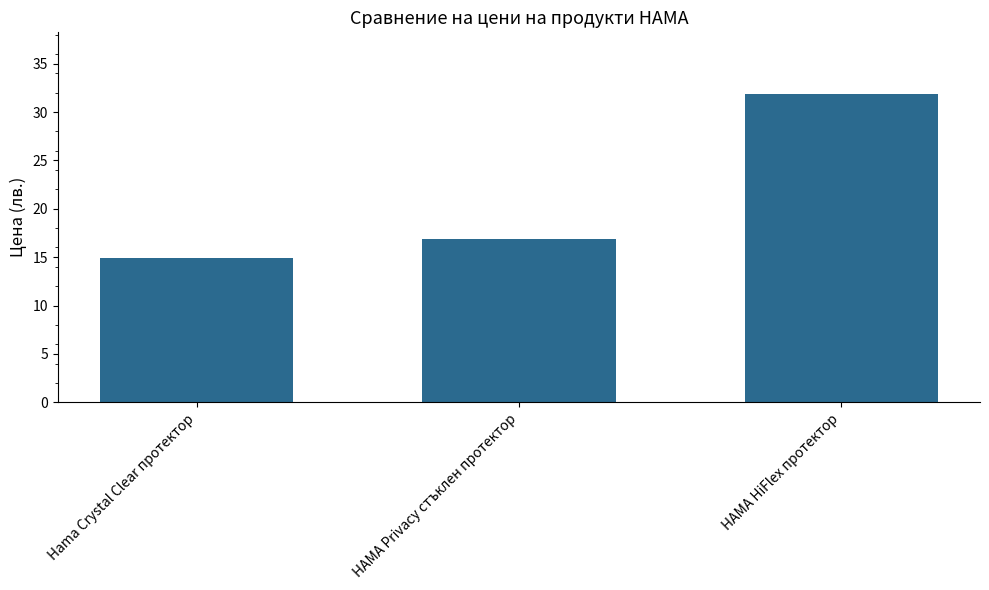

Which has a higher value, HAMA HiFlex протектор or Hama Crystal Clear протектор?

HAMA HiFlex протектор